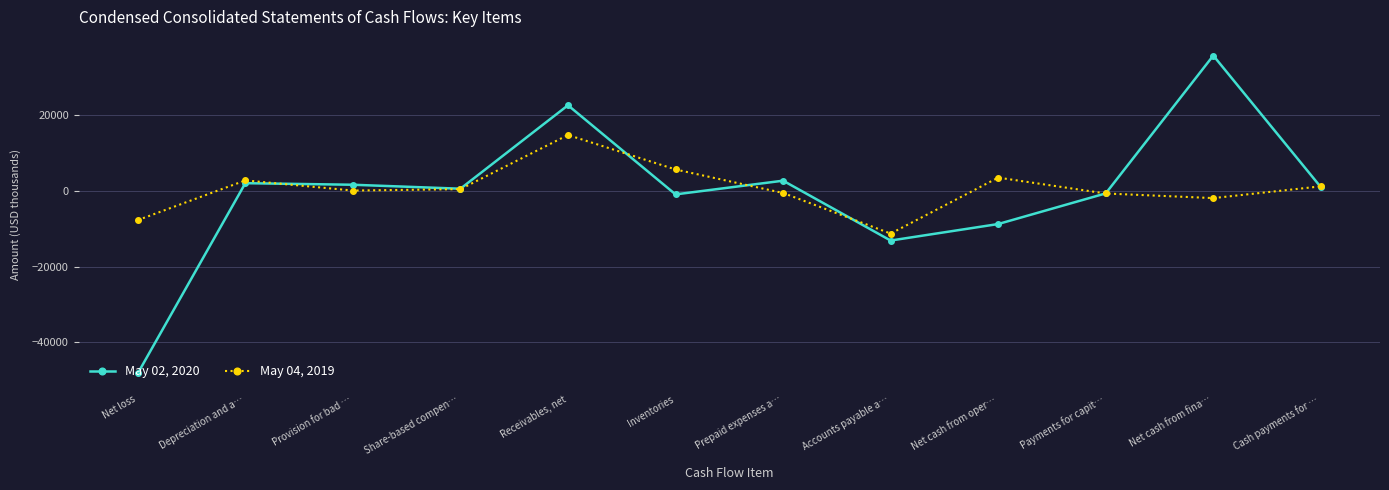

Does the chart have visible grid lines?

Yes